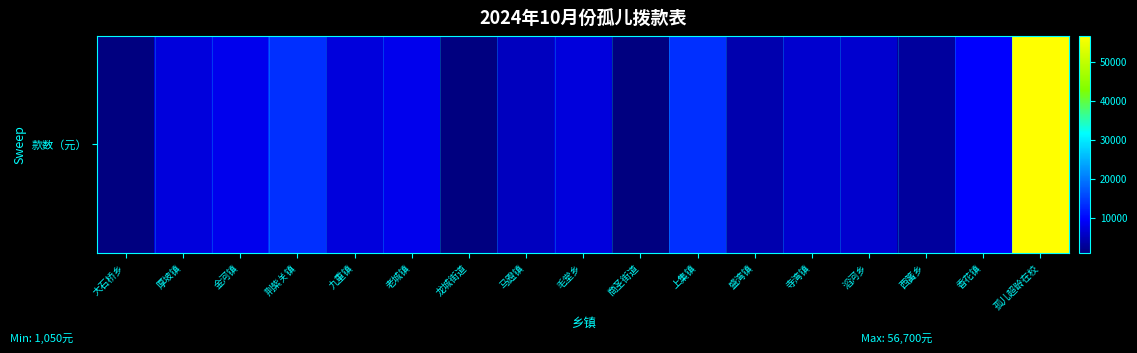

What is the sum of all values?

160650